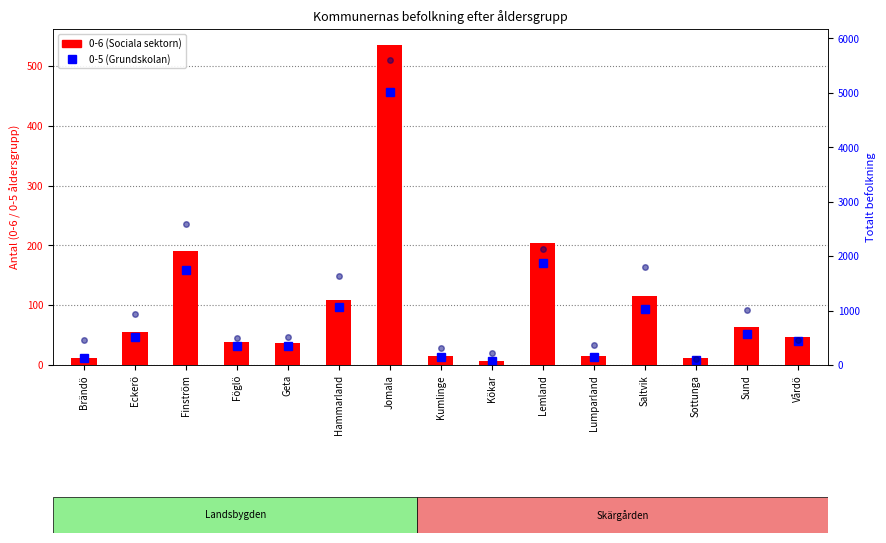

Which has a higher value, Hammarland or Geta?

Hammarland